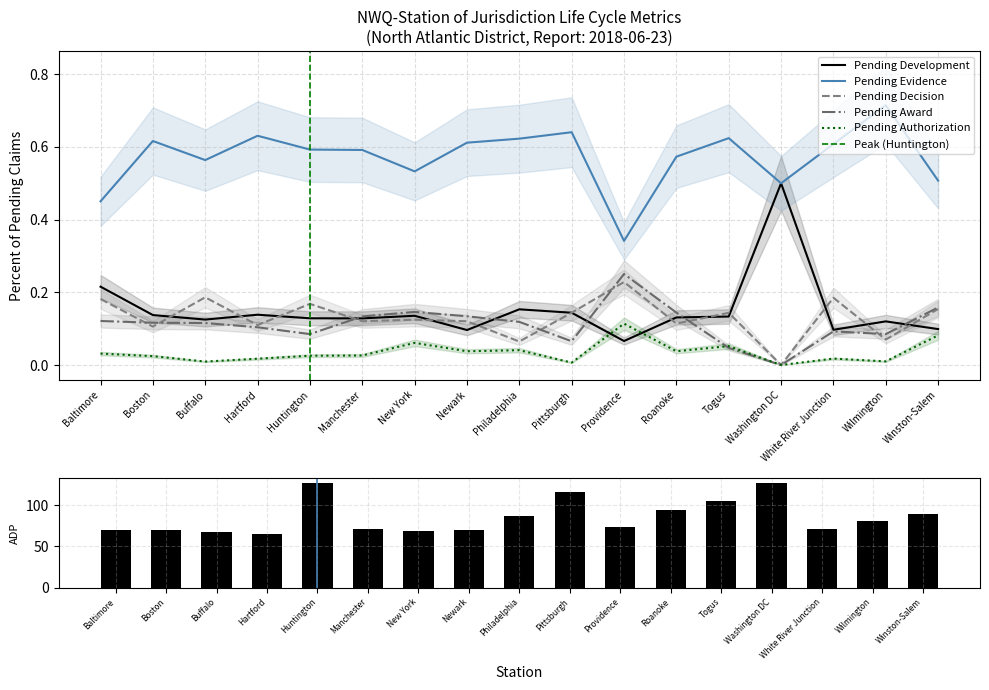

Which series has the largest range (max minus min)?

Pending Development